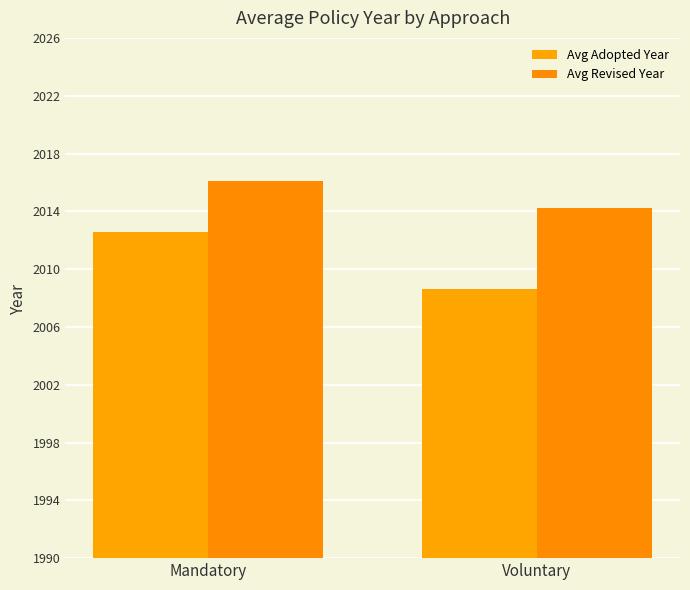

What is the sum of the Avg Adopted Year values at Voluntary and Mandatory?

4021.2